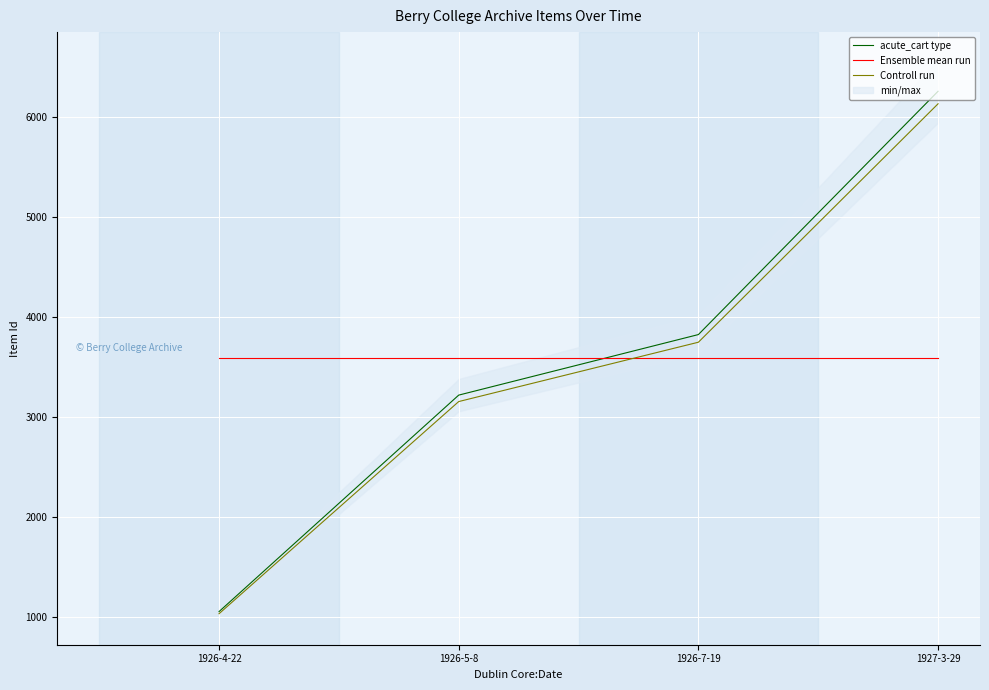

Rank the categories by Ensemble mean run value from lowest to highest.

1926-4-22, 1926-5-8, 1926-7-19, 1927-3-29